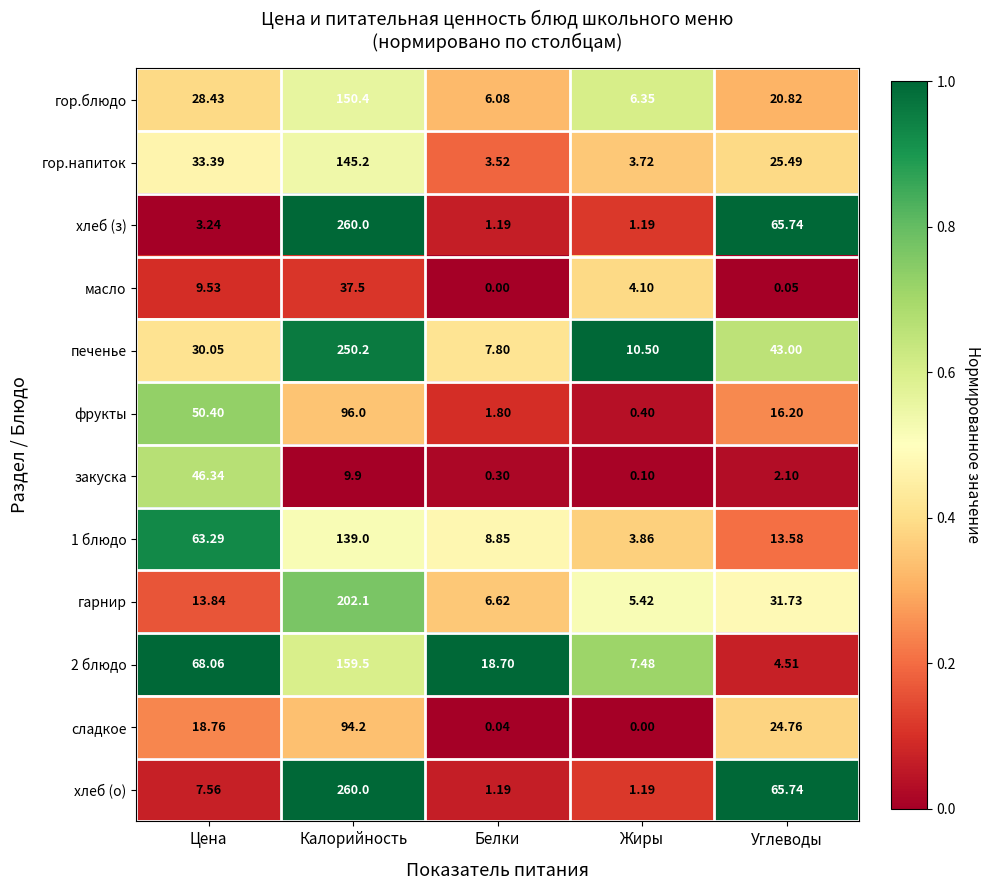

List the labels in order of гор.блюдо value, smallest first.

Белки, Жиры, Углеводы, Цена, Калорийность